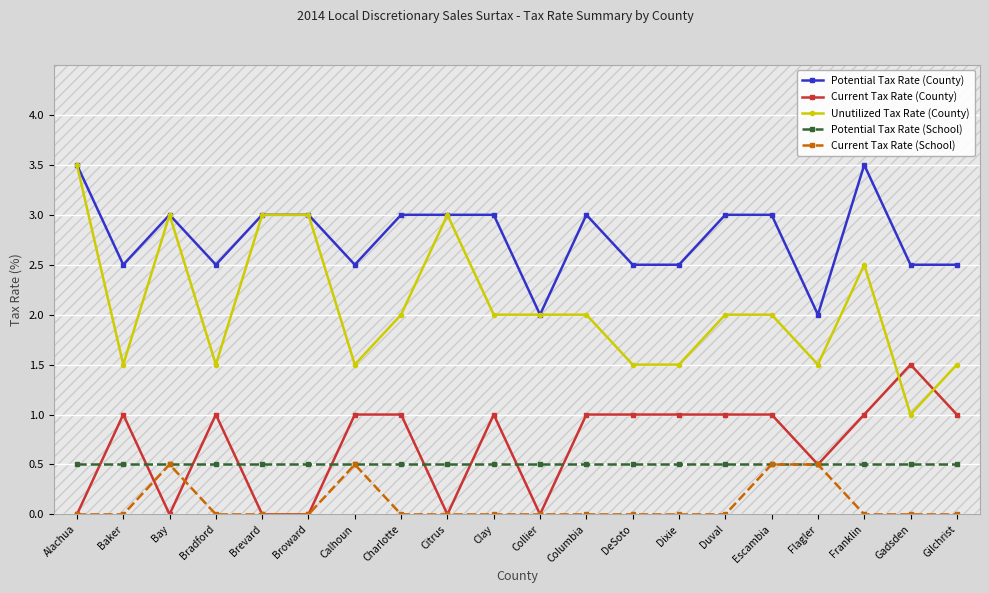

What is the difference between the maximum and minimum values in the Unutilized Tax Rate (County) series?

2.5